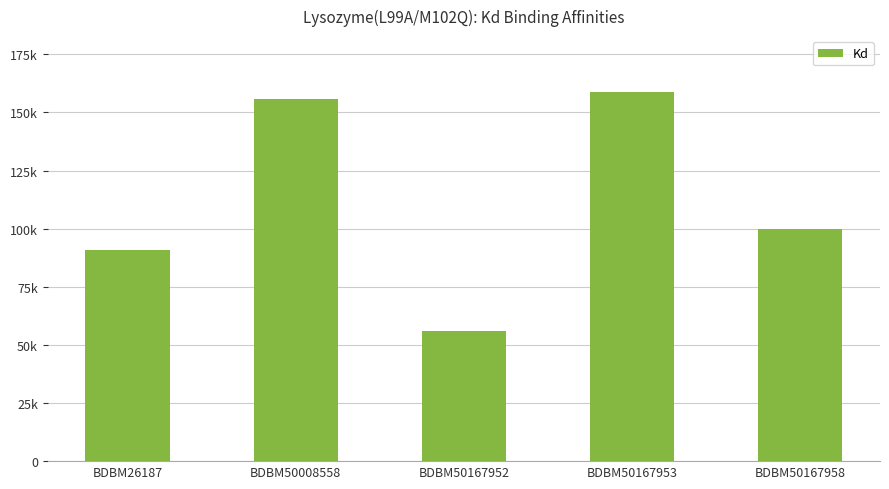

What is the value of the 4th bar from the left?

159000